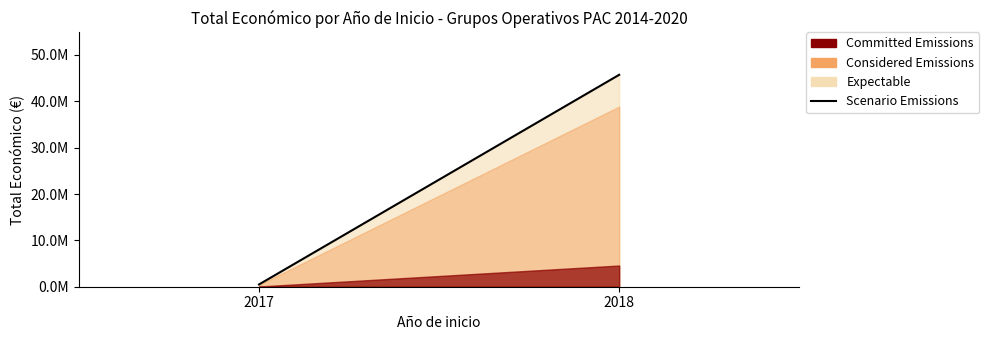

How many lines are shown in the chart?

1